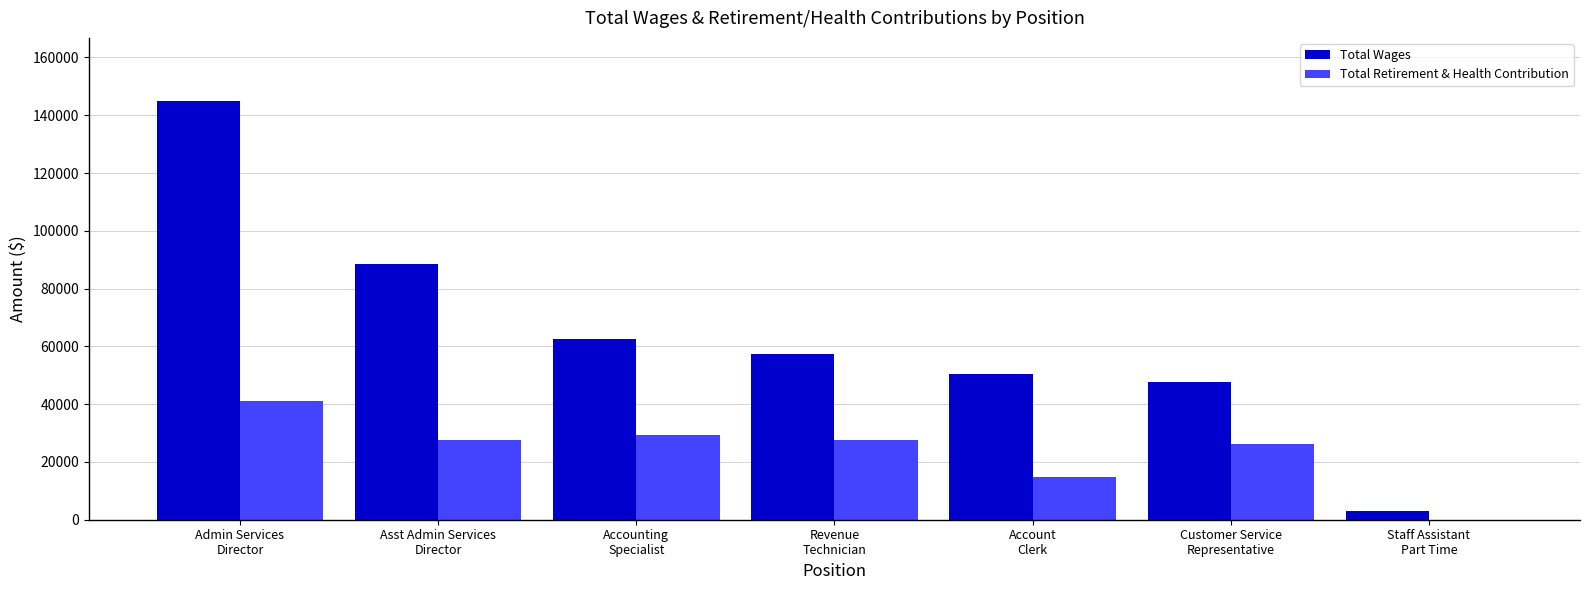

What is the greatest value displayed?

145021